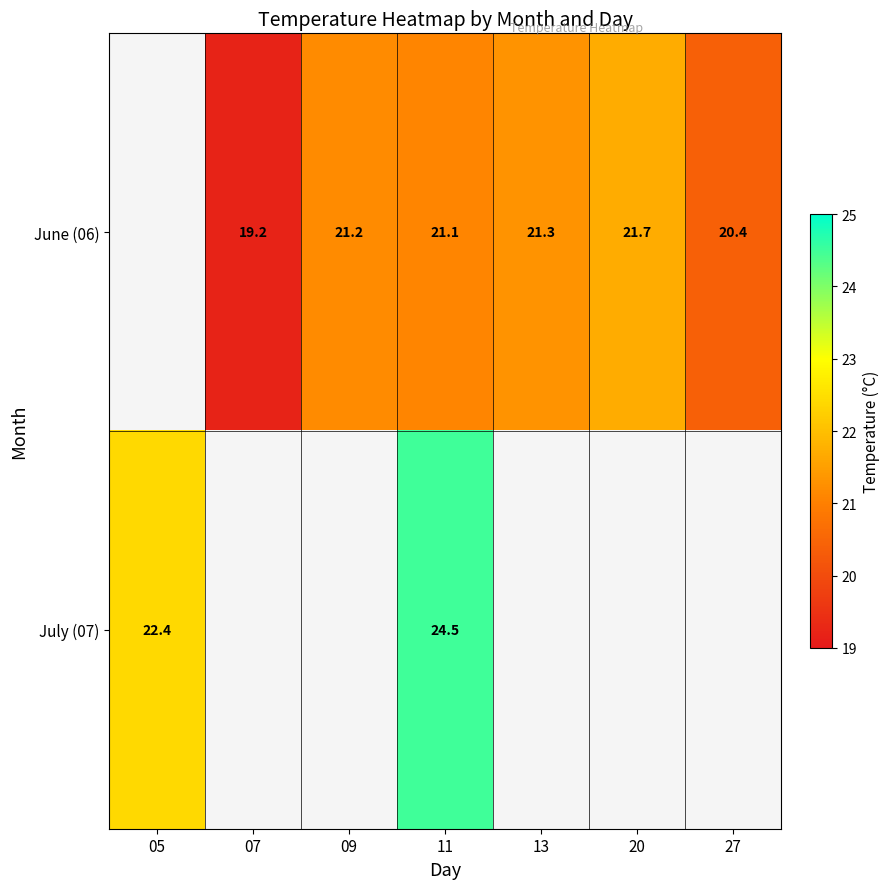

True or false: July (07) has a value of 24.5 at 11.

True